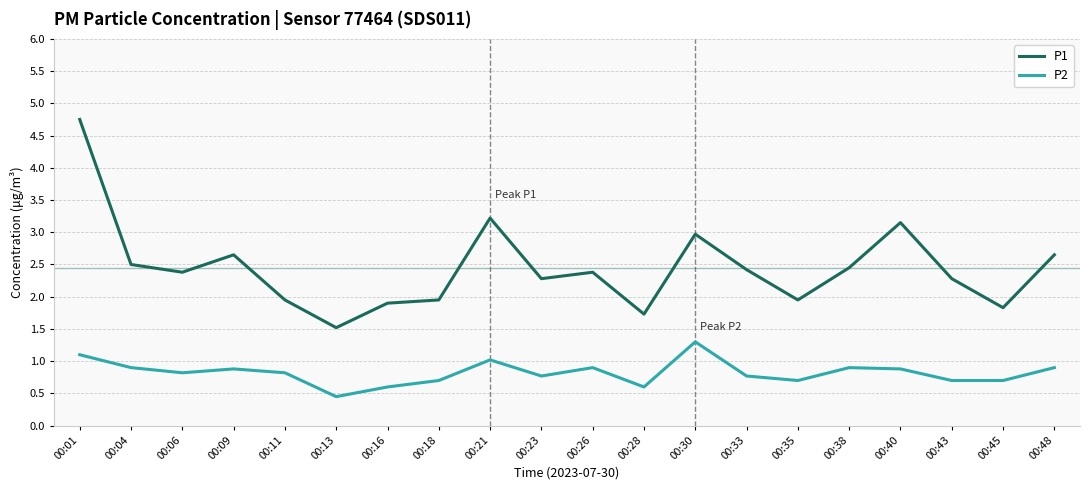

True or false: P1 and P2 cross at least once.

False